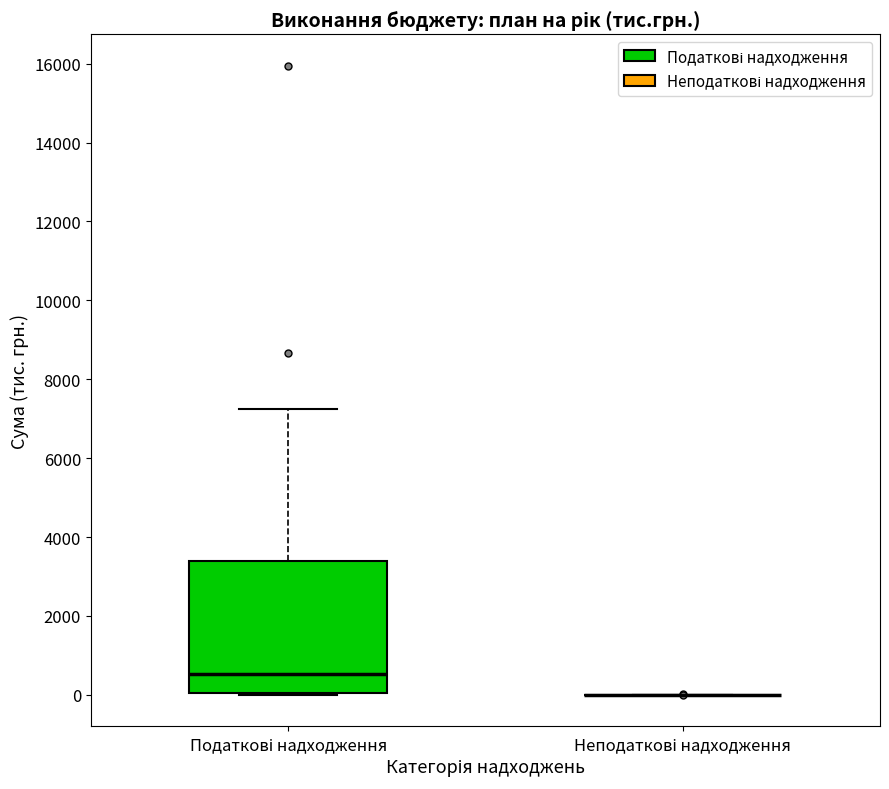

Which box is the tallest, from its lower edge to its upper edge?

Податкові надходження